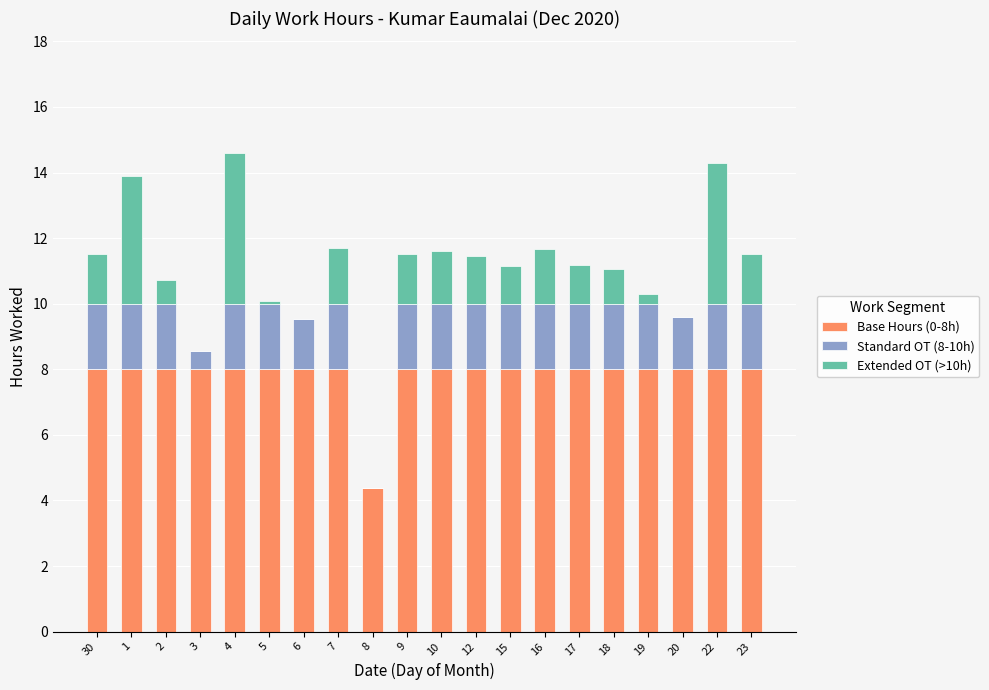

How many series are shown in this chart?

3